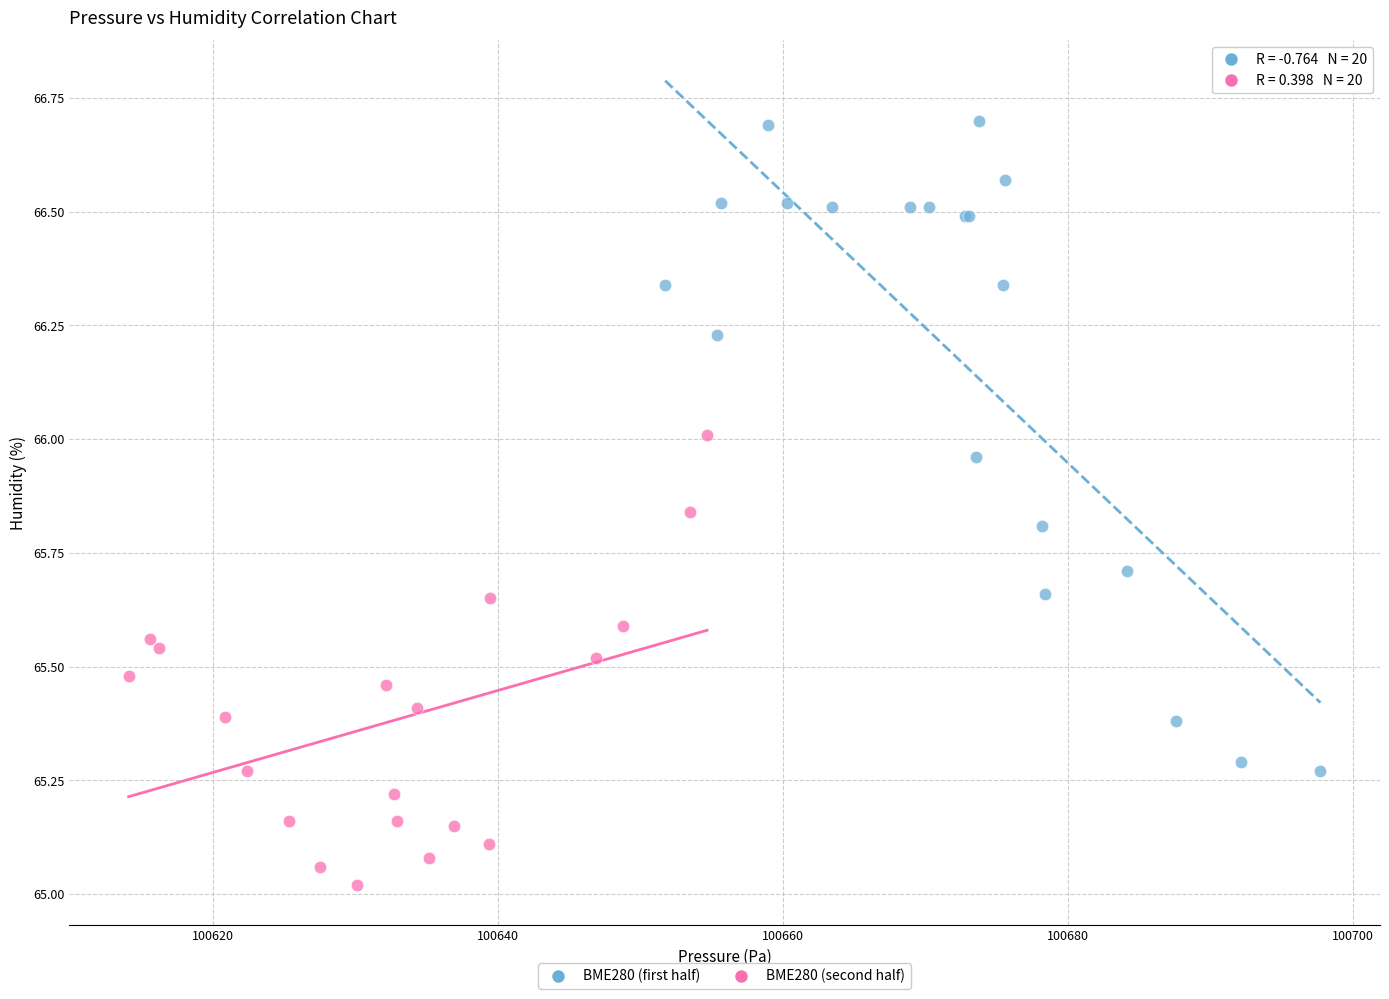

Which series reaches the minimum Y coordinate?

BME280 (second half)